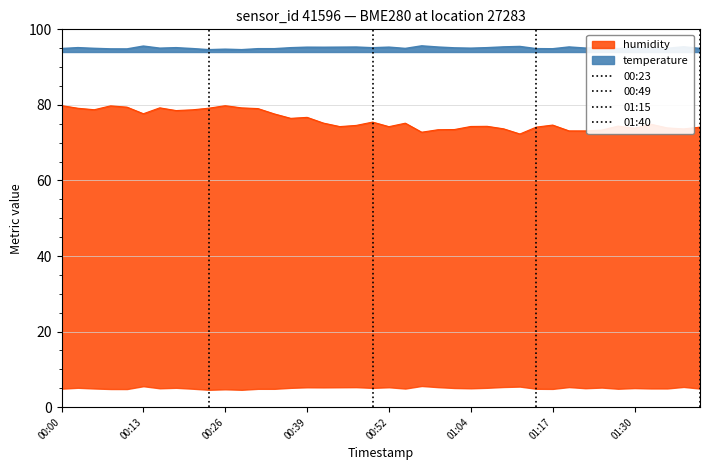

The temperature series shows 142.0 at 00:13. True or false?

False